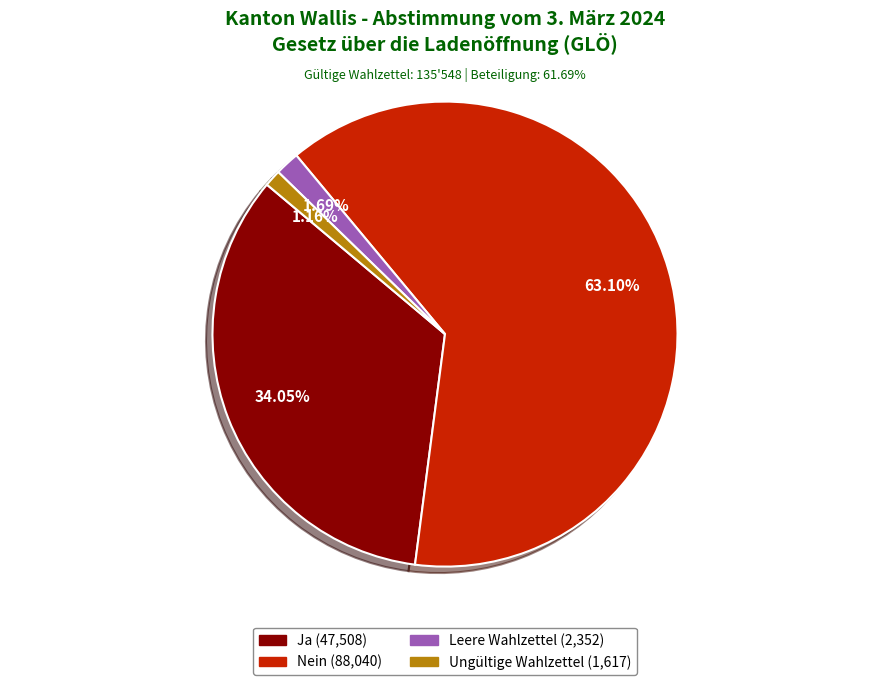

What percentage do Nein and Ja together represent?

97.2%